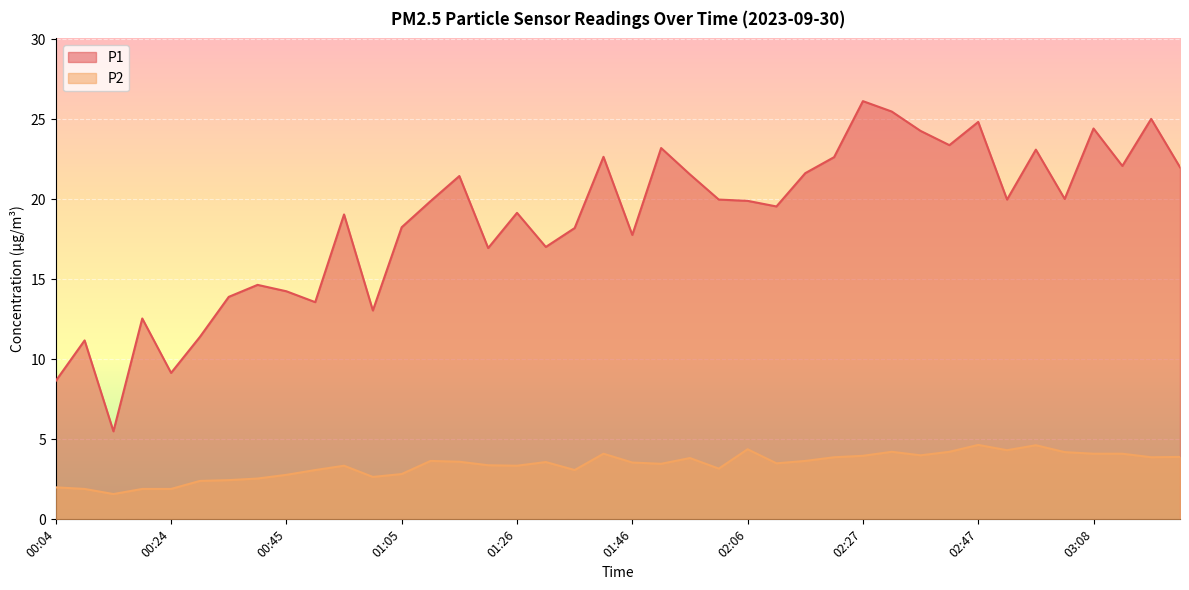

What is the difference between the highest and lowest values at 02:32?

21.3